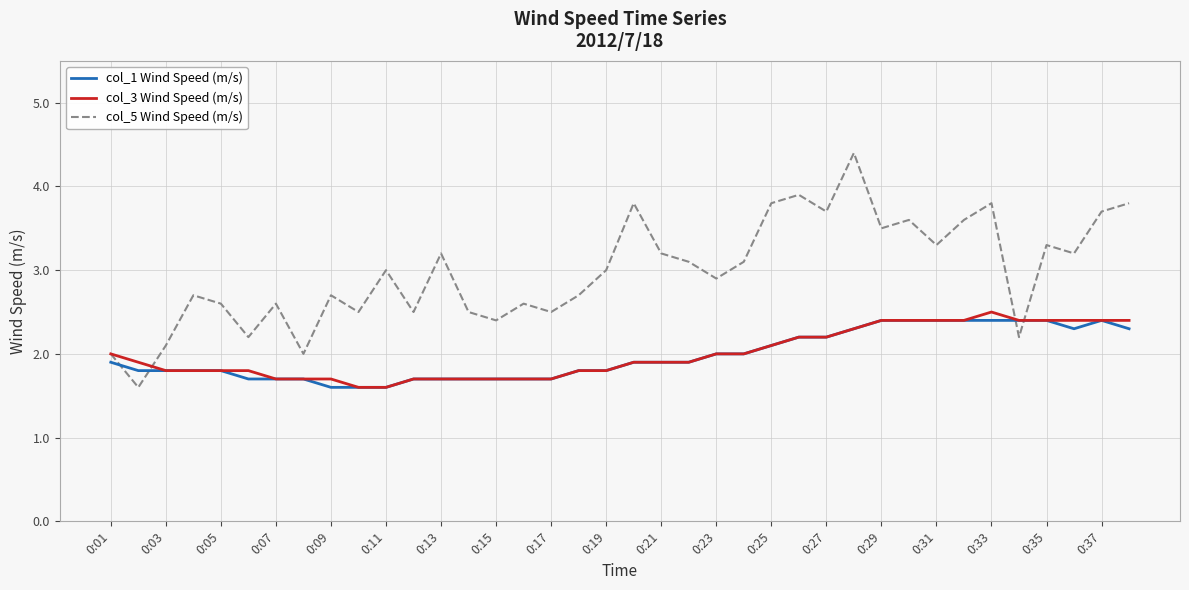

Which series has the largest total across all categories?

col_5 Wind Speed (m/s)